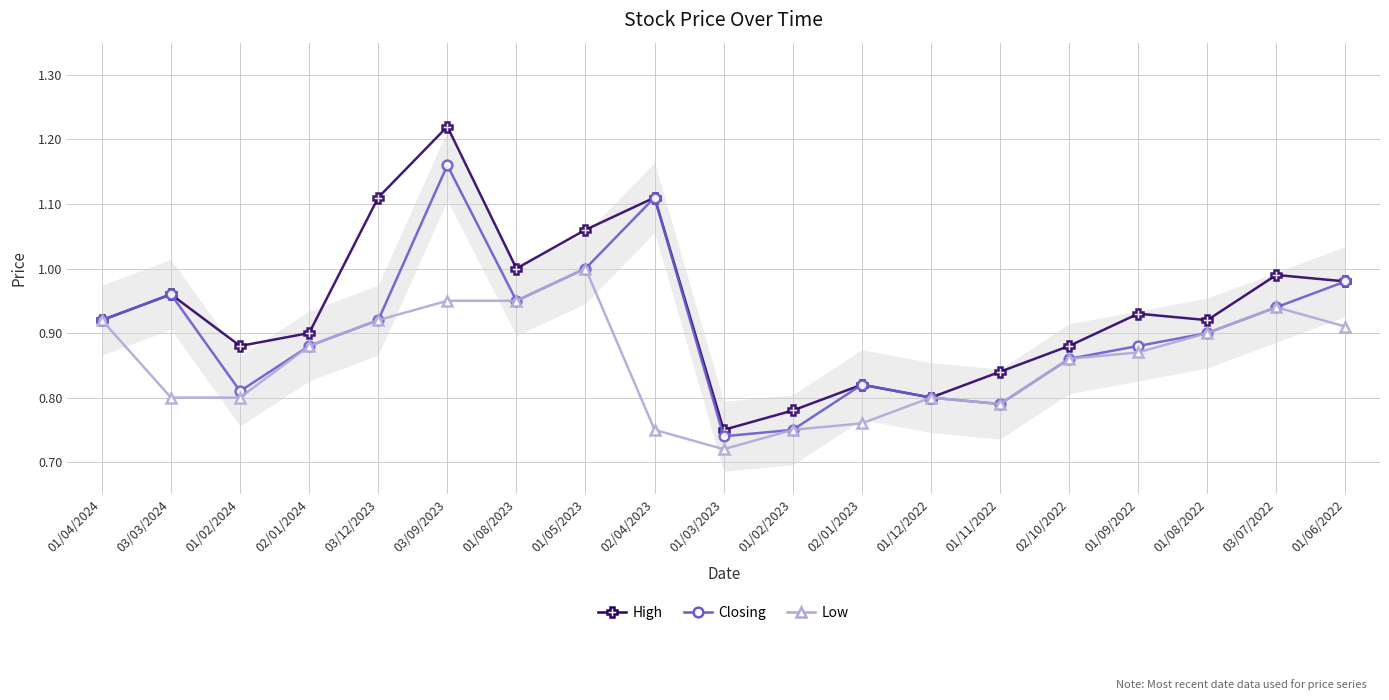

At which category does High reach its first local valley?

01/02/2024